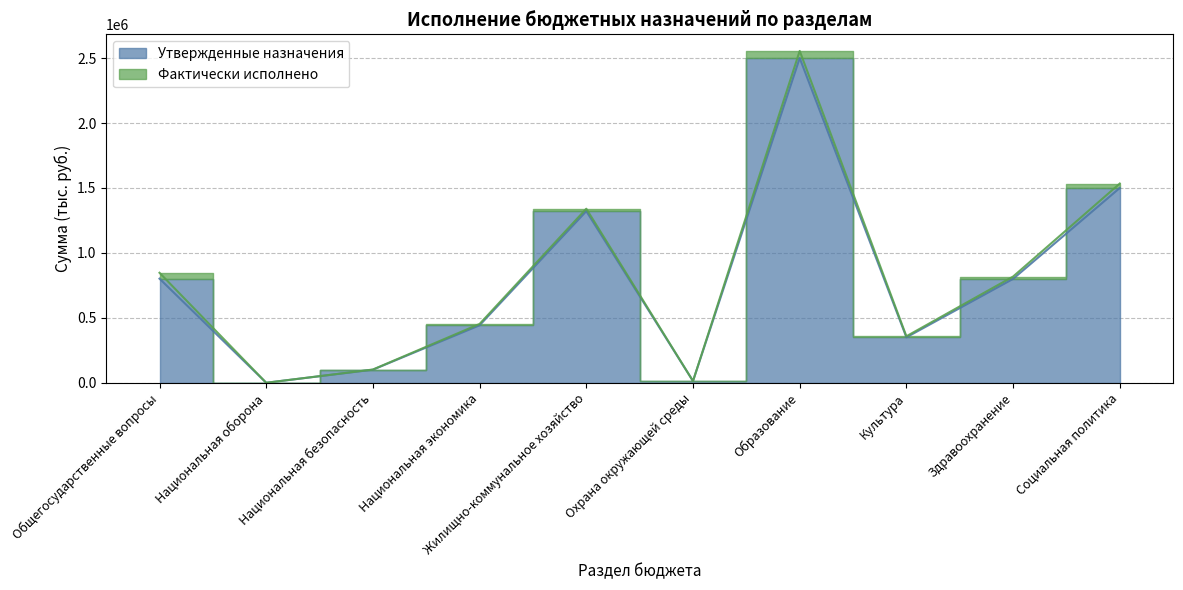

Rank the categories by value from highest to lowest.

Образование, Социальная политика, Жилищно-коммунальное хозяйство, Общегосударственные вопросы, Здравоохранение, Национальная экономика, Культура, Национальная безопасность, Охрана окружающей среды, Национальная оборона